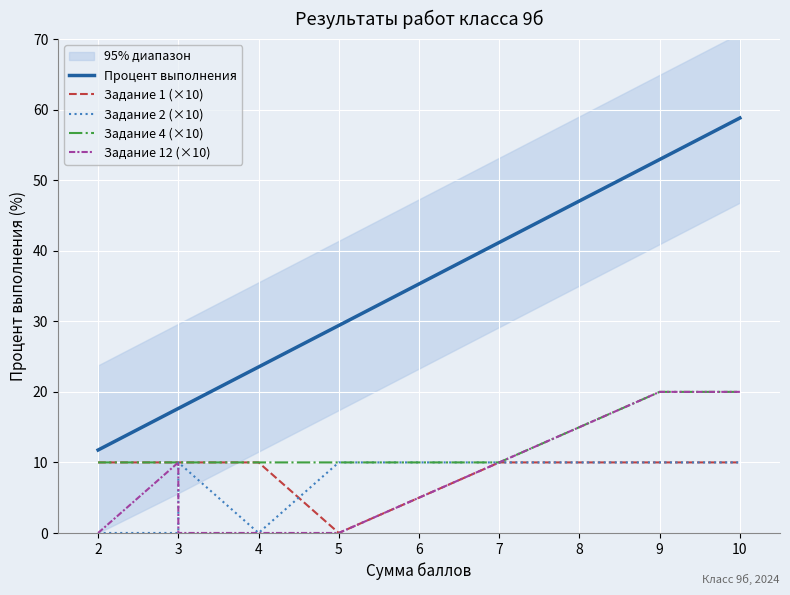

True or false: Задание 1 (×10) and Процент выполнения intersect in this chart.

False